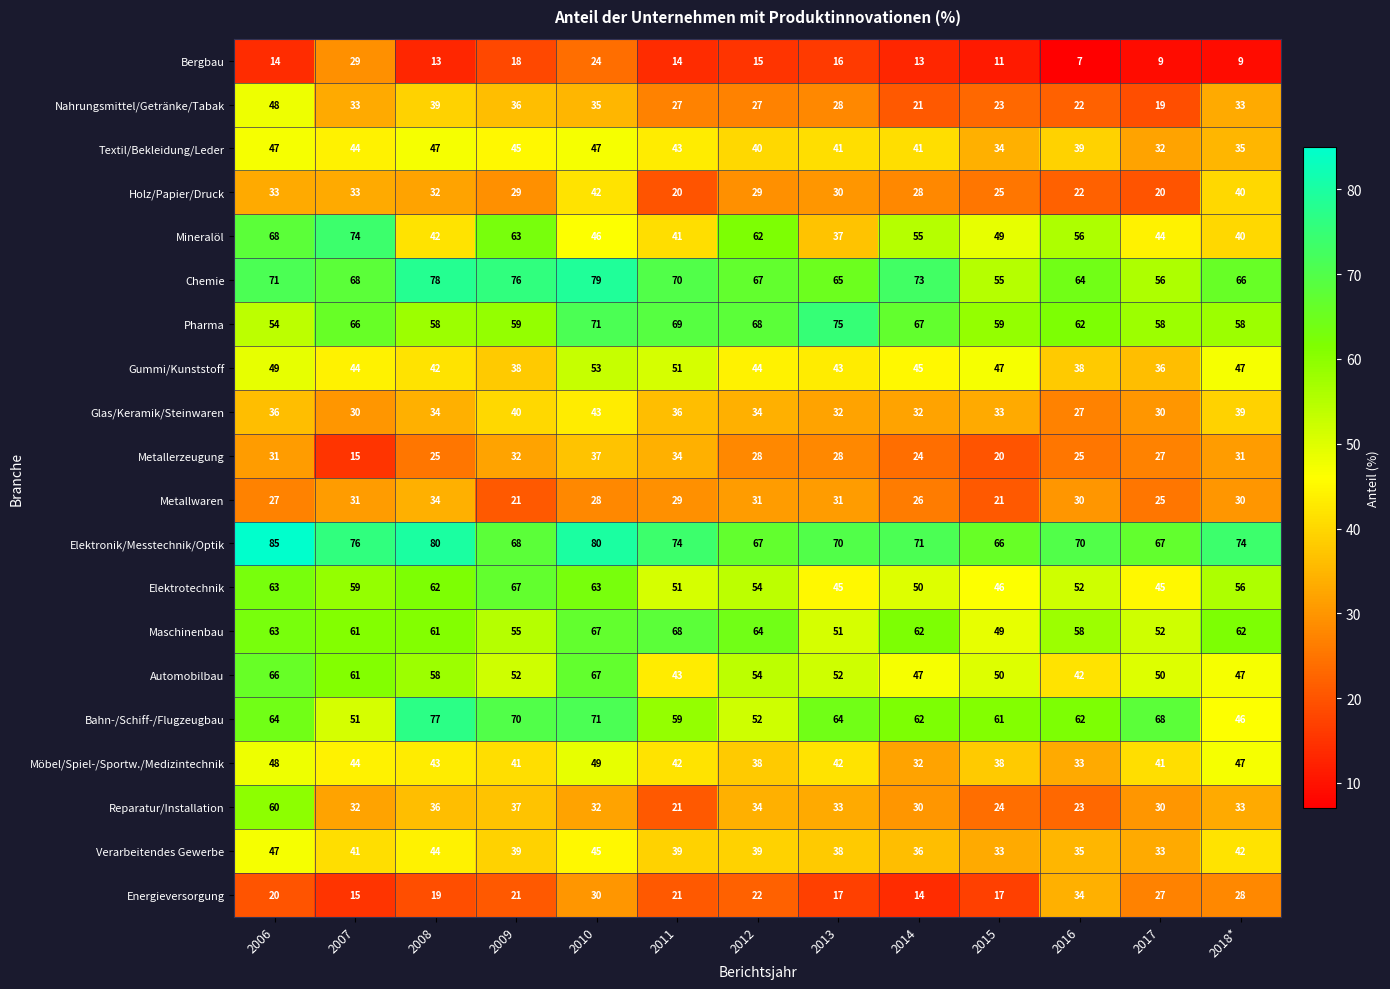

Count the number of categories in the chart.

13